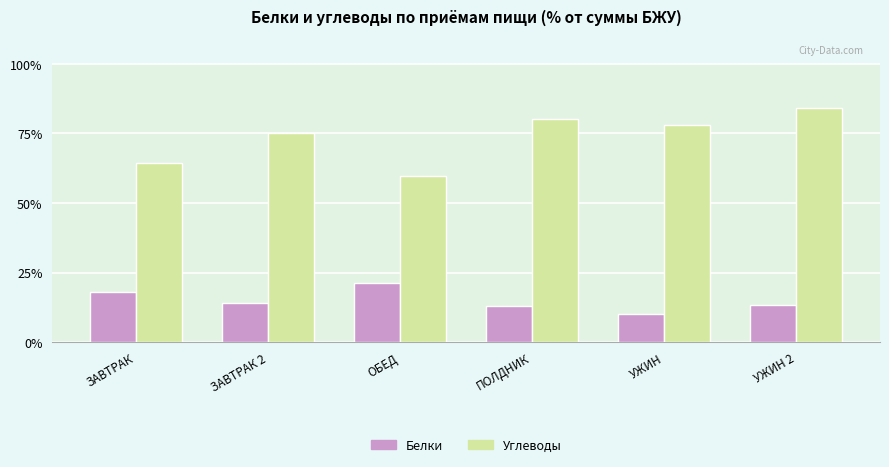

Rank the series at УЖИН from highest to lowest value.

Углеводы, Белки